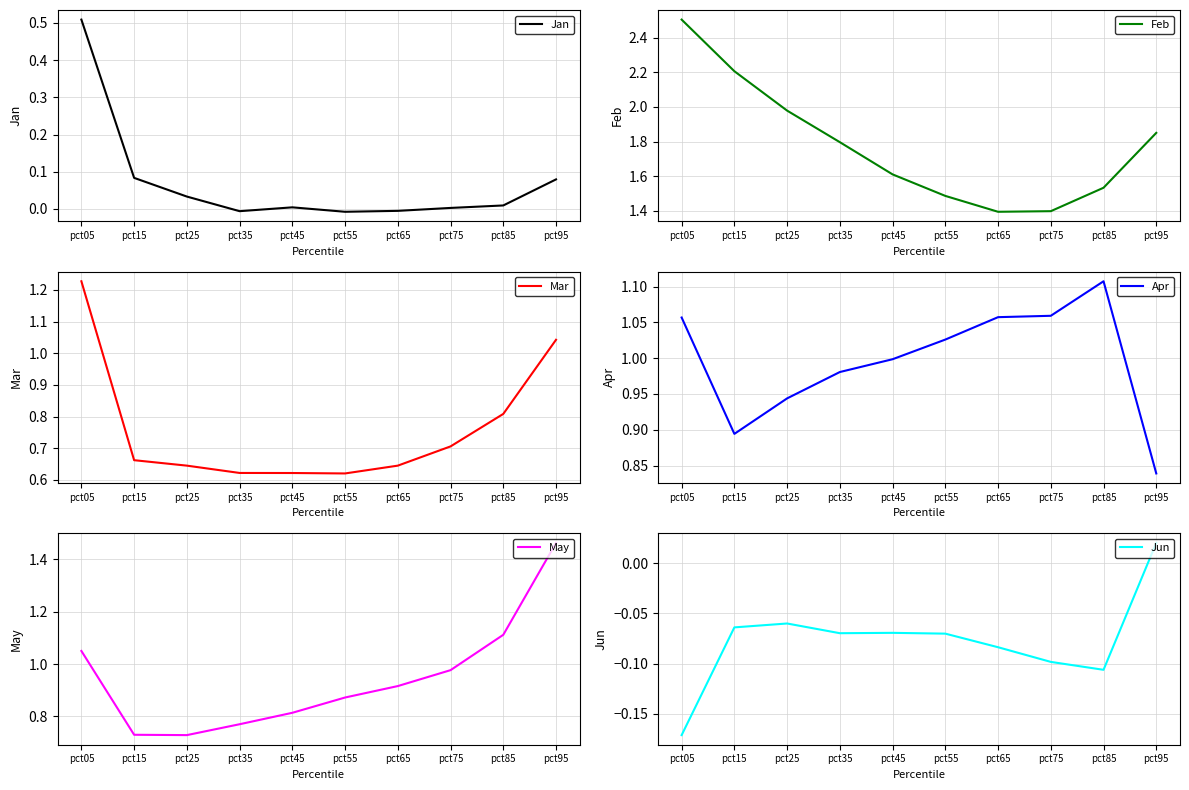

At which label is Jan closest to 0?

pct75